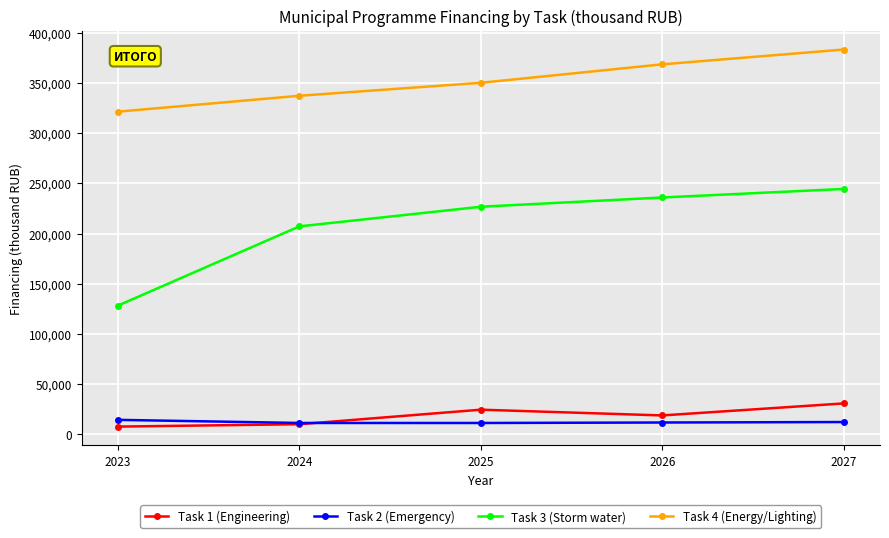

True or false: Task 3 (Storm water) and Task 4 (Energy/Lighting) intersect in this chart.

False